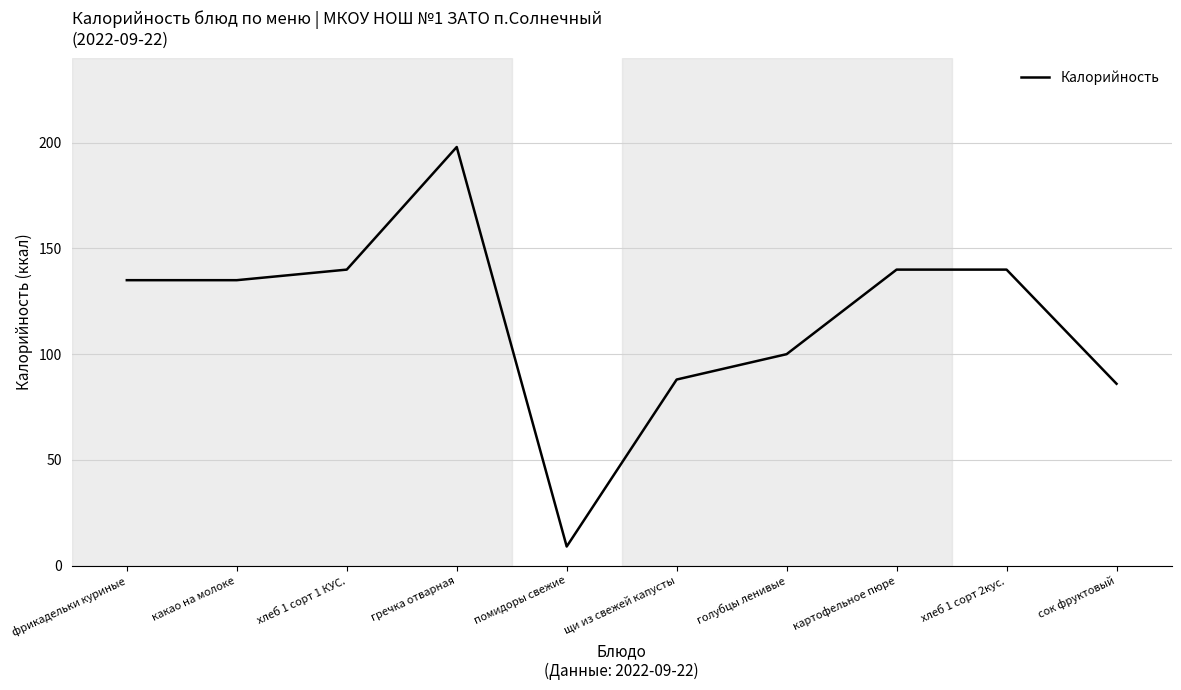

What is the difference between the second highest and second lowest values?

54